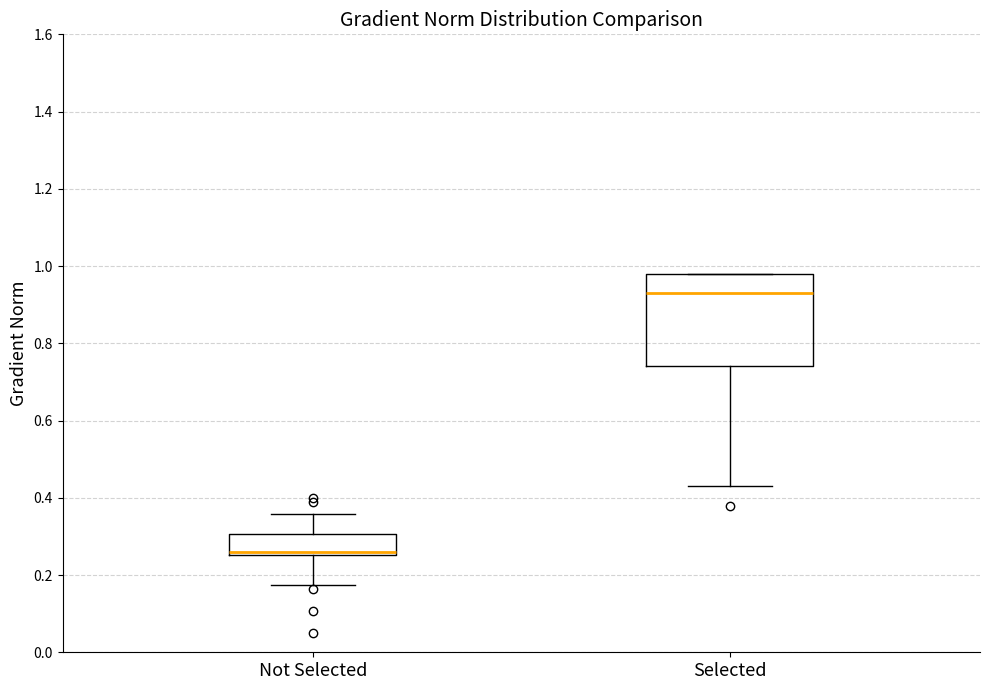

Reading left to right, read every box against the y-axis: the position of its median line, the range the box covers, and the ends of its whiskers. The values are not printed on the chart, so give them approximately, as read against the axis.

Not Selected: median 0.26 (just above the box's lower edge), box 0.26 to 0.30, whiskers 0.18 to 0.36
Selected: median 0.94, box 0.74 to 0.98, whiskers 0.44 to 0.98